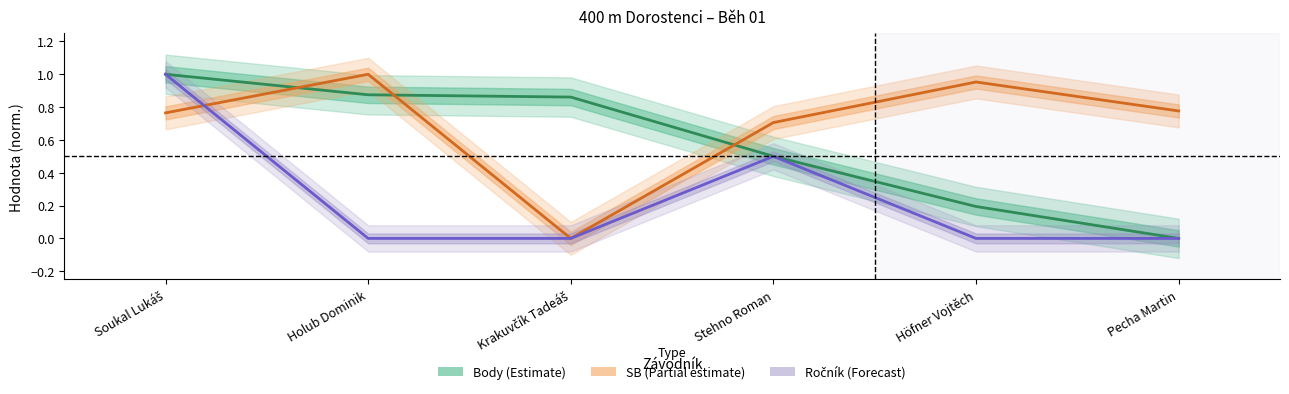

What position from the right is Krakuvčík Tadeáš?

4